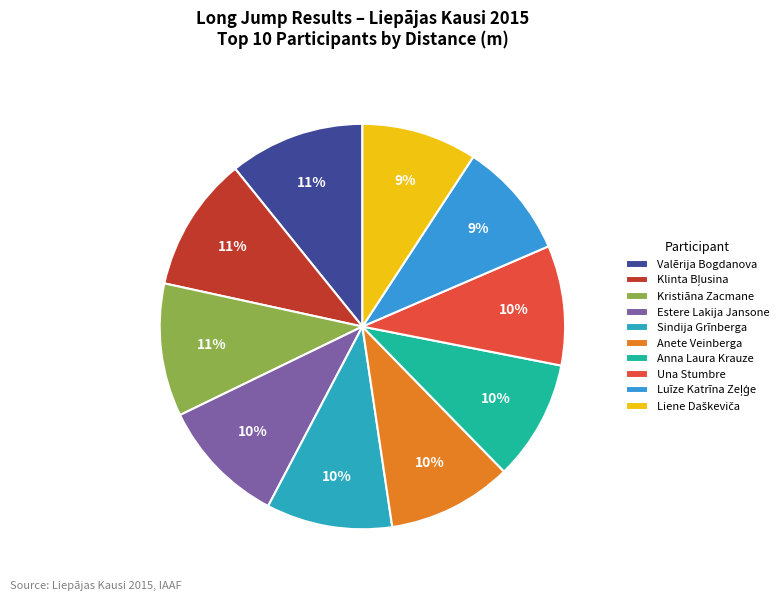

How many segments does this pie chart have?

10